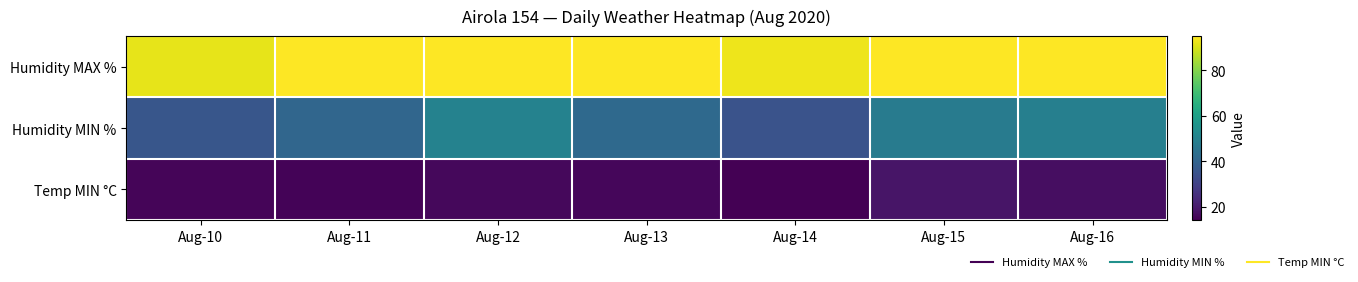

Reading left to right, transcribe all the data shown in this chart.

Humidity MAX %: Aug-10=92.0	Aug-11=95.0	Aug-12=95.0	Aug-13=95.0	Aug-14=93.0	Aug-15=95.0	Aug-16=95.0
Humidity MIN %: Aug-10=36.0	Aug-11=41.0	Aug-12=50.0	Aug-13=42.0	Aug-14=35.0	Aug-15=48.0	Aug-16=49.0
Temp MIN °C: Aug-10=15.4	Aug-11=15.1	Aug-12=15.9	Aug-13=15.6	Aug-14=14.3	Aug-15=18.9	Aug-16=17.4